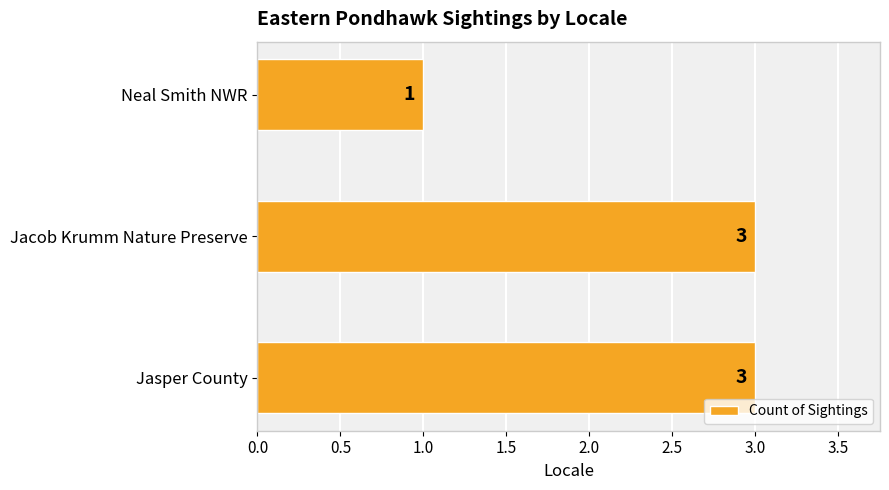

Is it true that the value at Jacob Krumm Nature Preserve is 5?

False